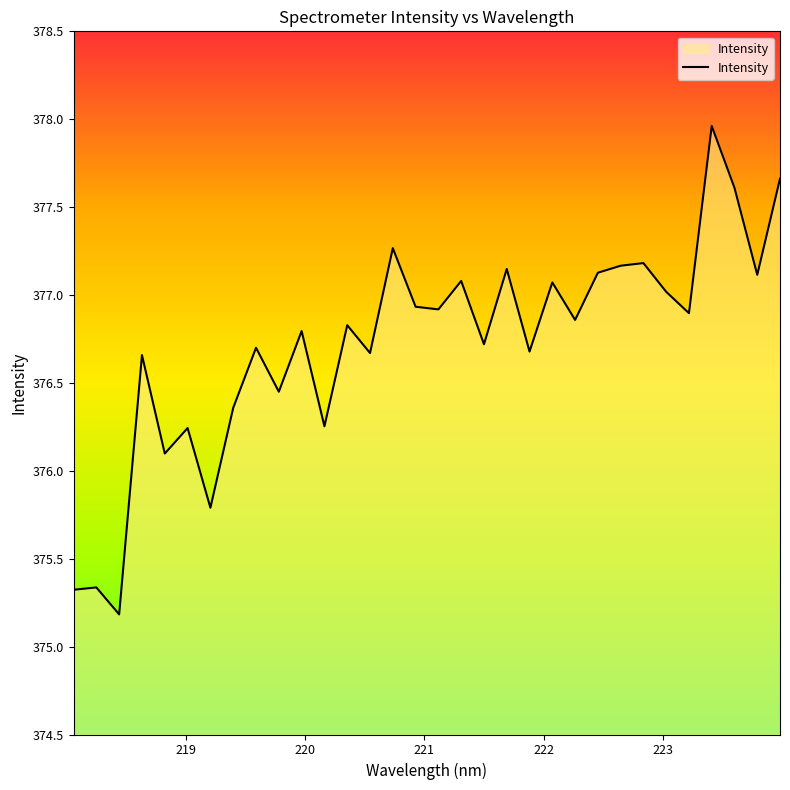

What is the smallest value displayed?

375.2